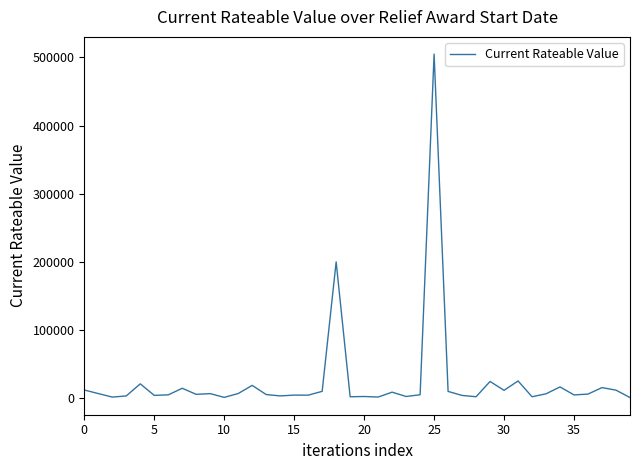

What is the maximum value shown in the chart?

505000